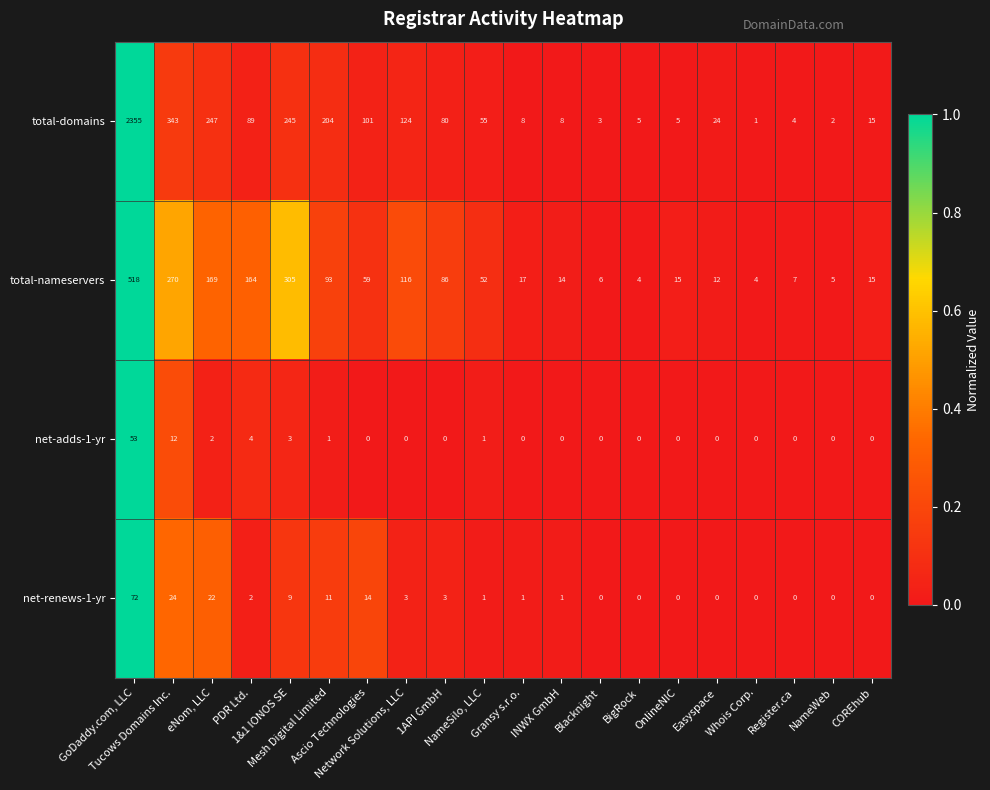

What is the sum of all total-domains values?

3918